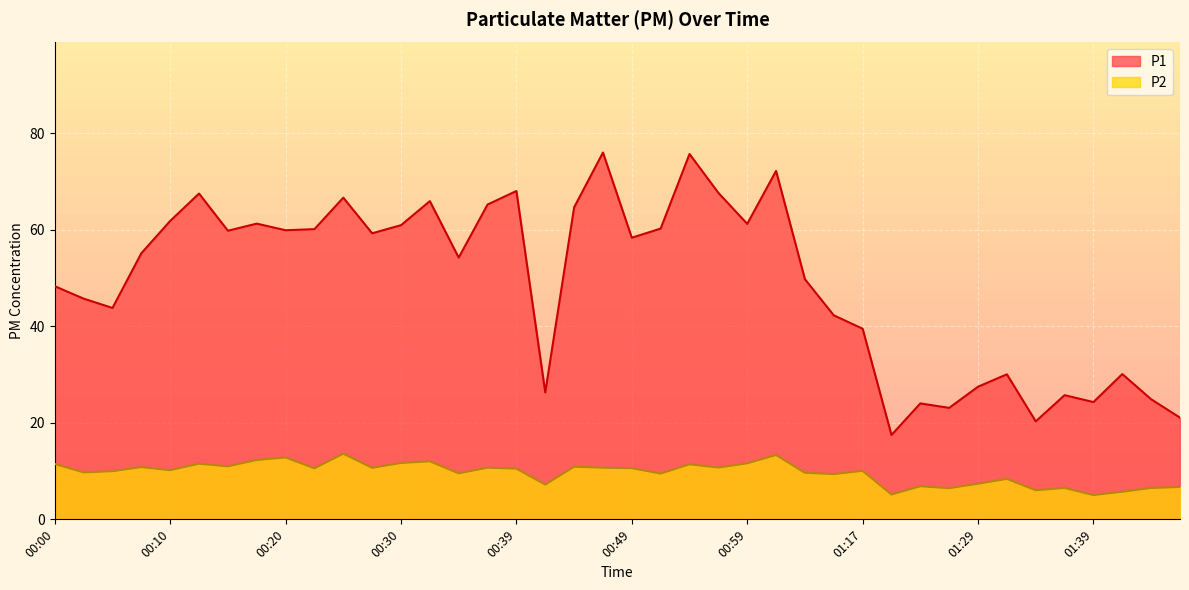

What is the value of the P2 point at the 16th from the left?

10.7